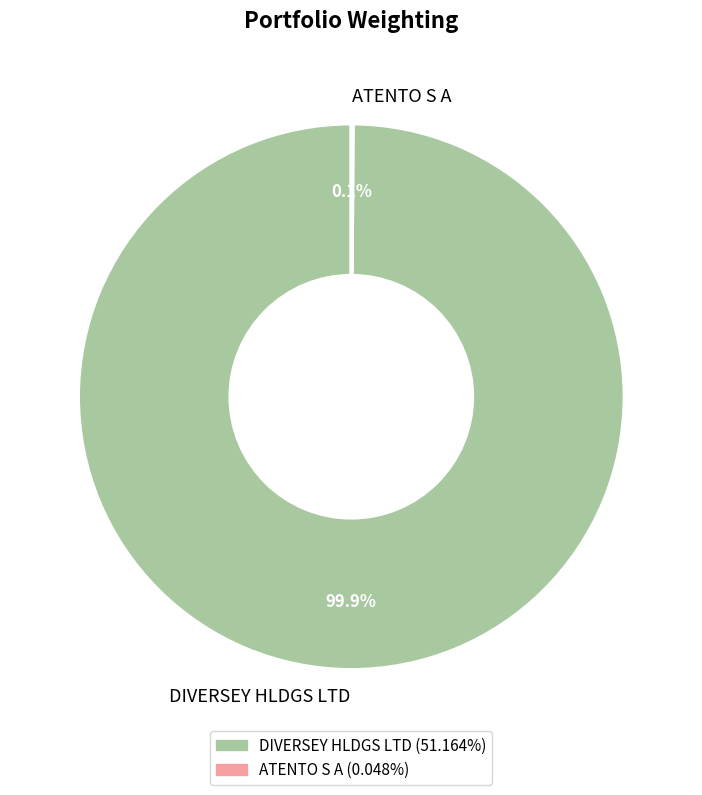

Which category has the biggest portion of the pie?

DIVERSEY HLDGS LTD